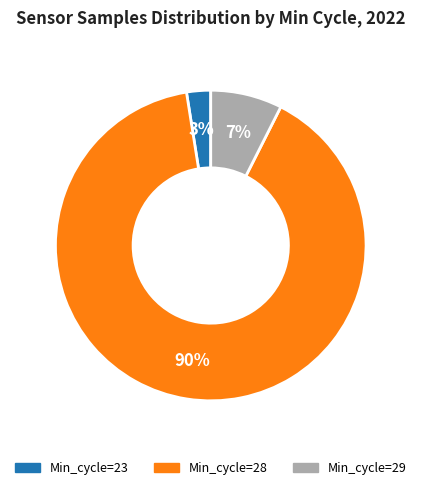

To the nearest percent, what percentage of the pie is Min_cycle=28?

90%